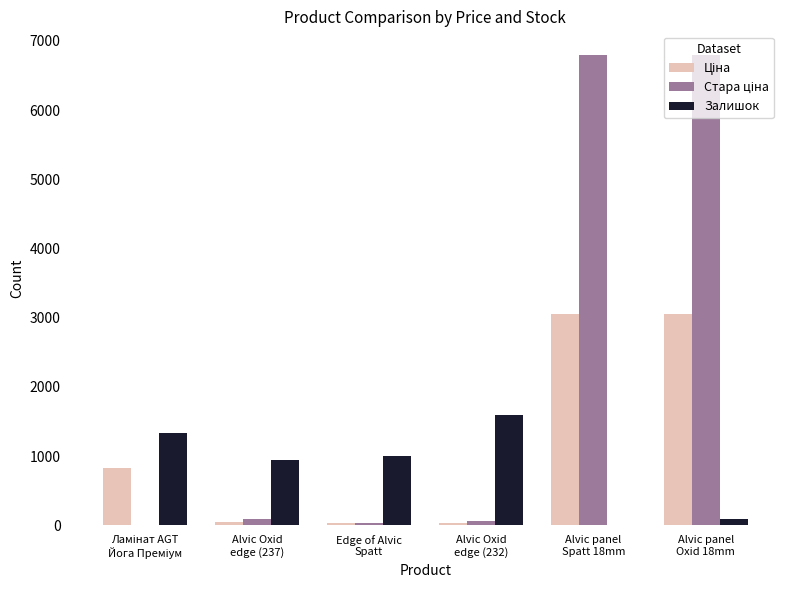

Which label corresponds to the smallest value in the chart?

Ламінат AGT
Йога Преміум